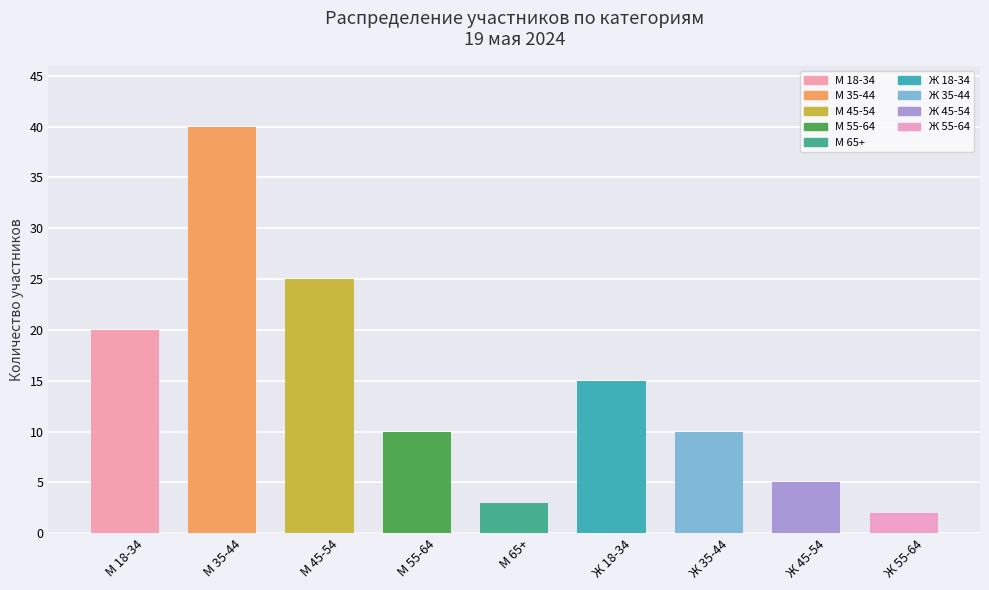

What is the sum of all values?

130